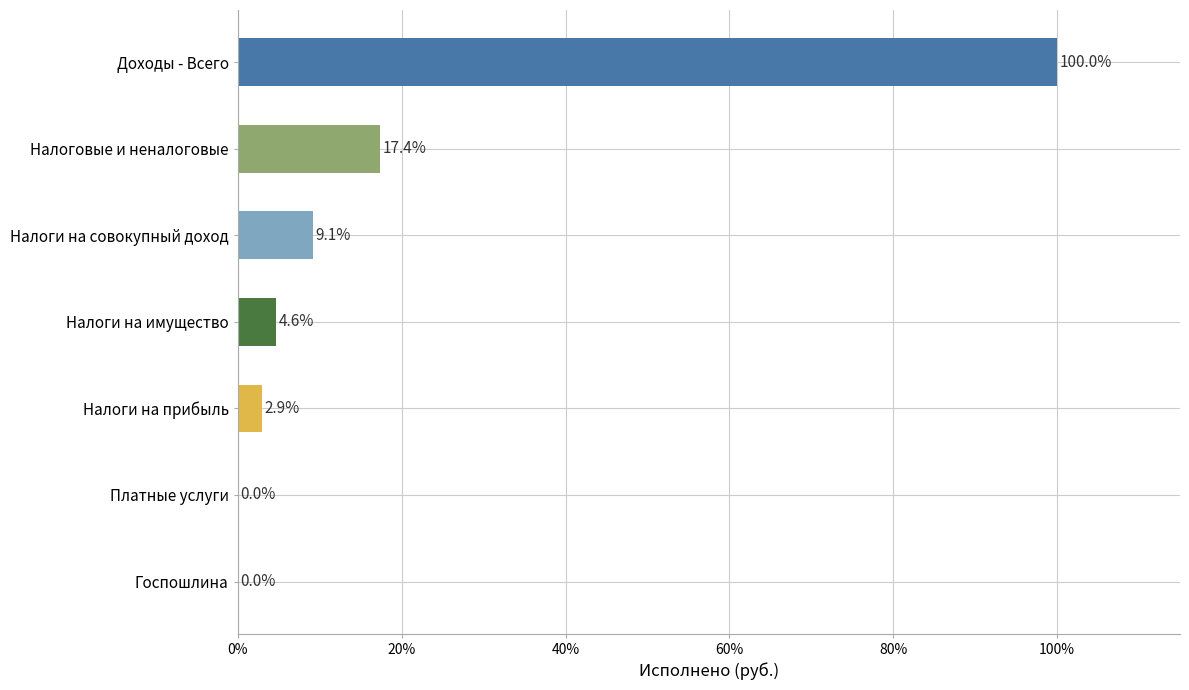

Which has a higher value, Налоги на имущество or Доходы - Всего?

Доходы - Всего